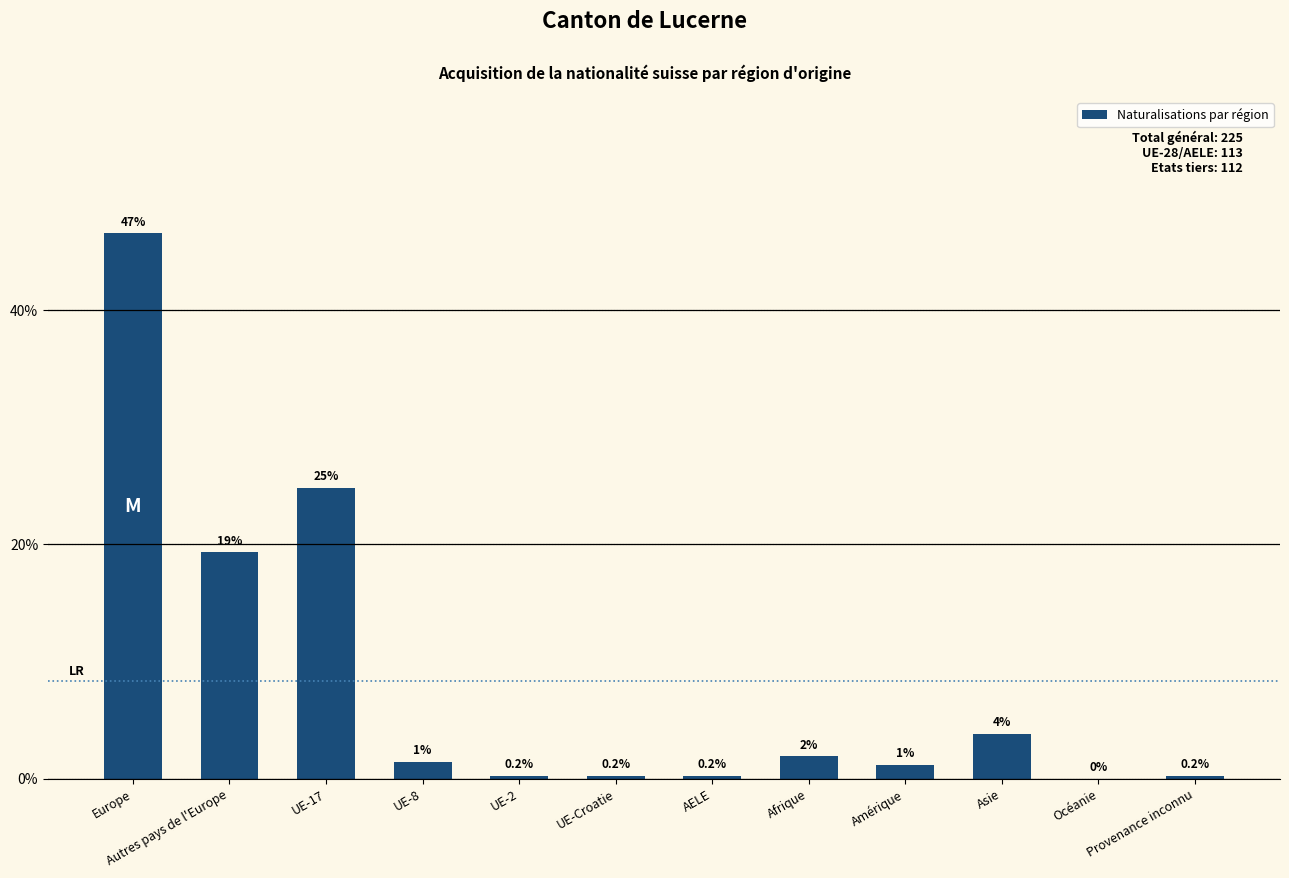

Are the bars horizontal?

No